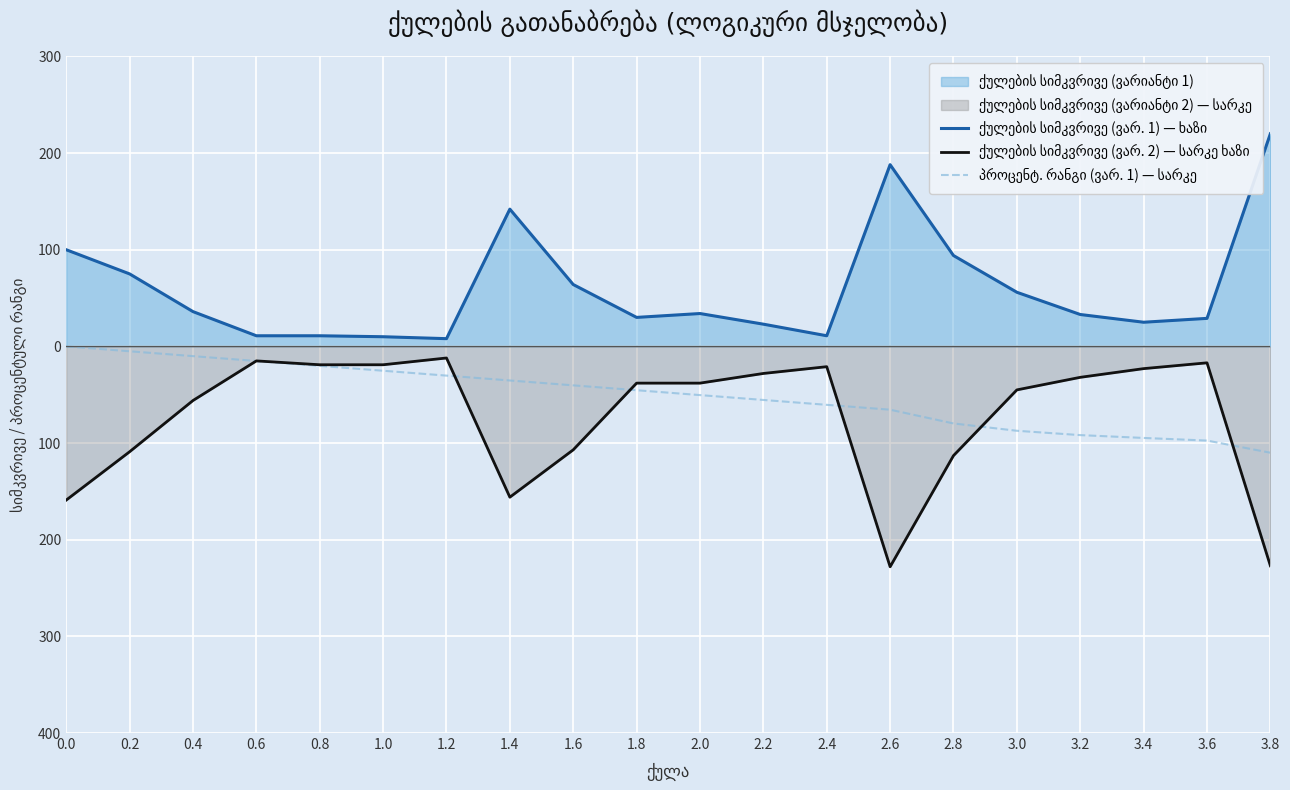

List the series in order of their overall mean, highest first.

ქულების სიმკვრივე (ვარ. 1) — ხაზი, პროცენტ. რანგი (ვარ. 1) — სარკე, ქულების სიმკვრივე (ვარ. 2) — სარკე ხაზი